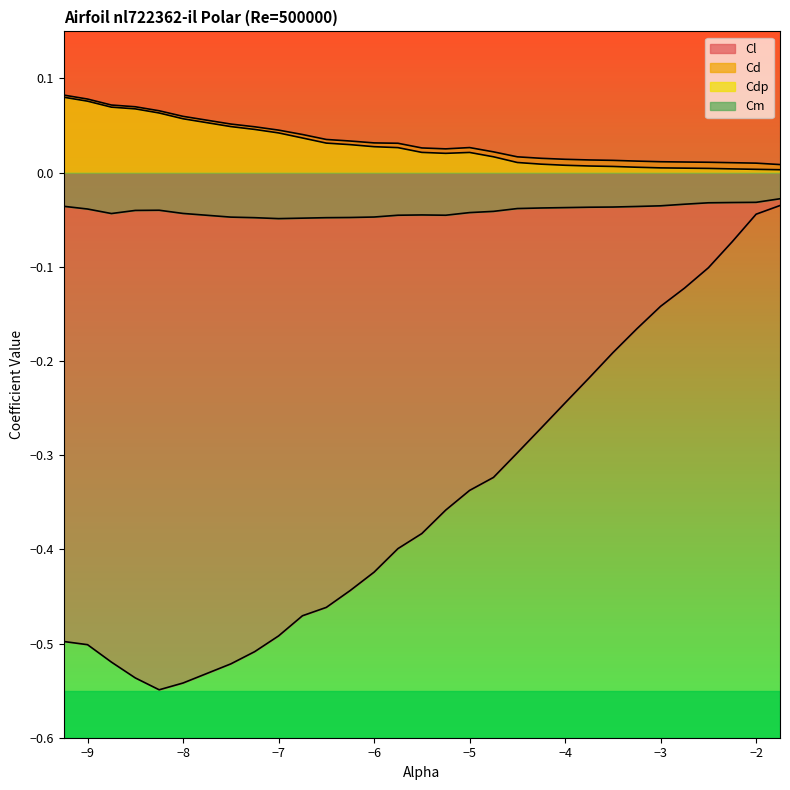

Which label corresponds to the smallest value in the chart?

-8.25